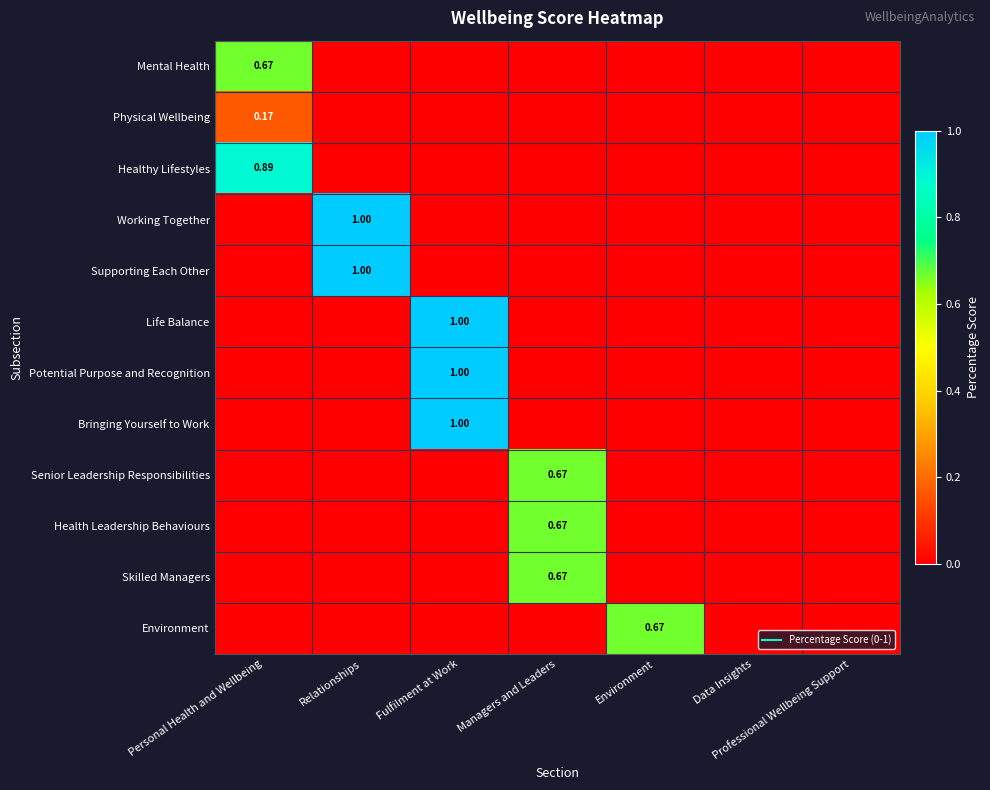

At how many categories does at least one series exceed 0?

5